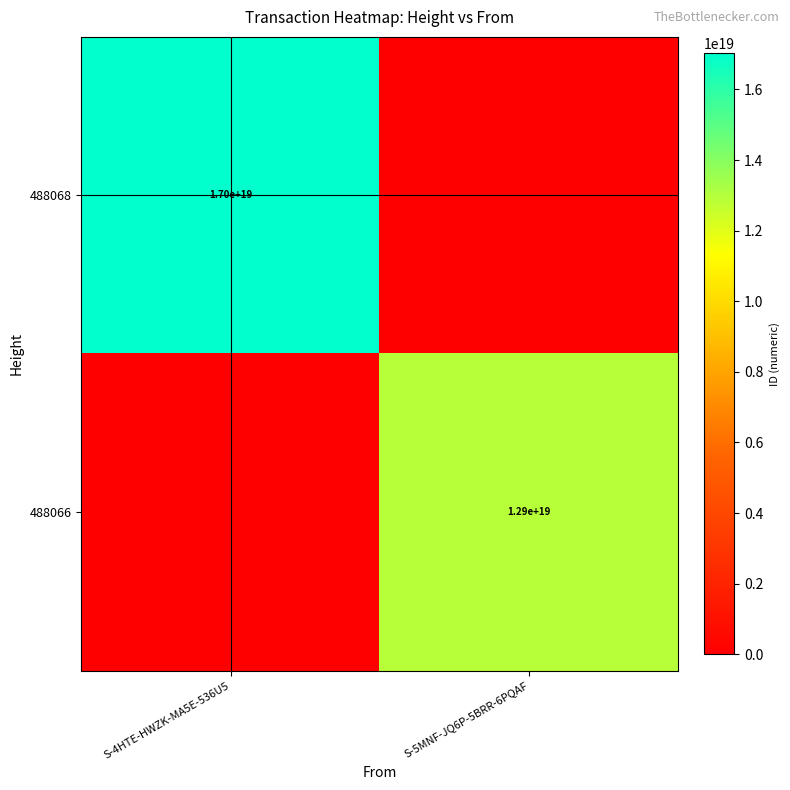

Which label corresponds to the smallest value in the chart?

S-5MNF-JQ6P-5BRR-6PQAF